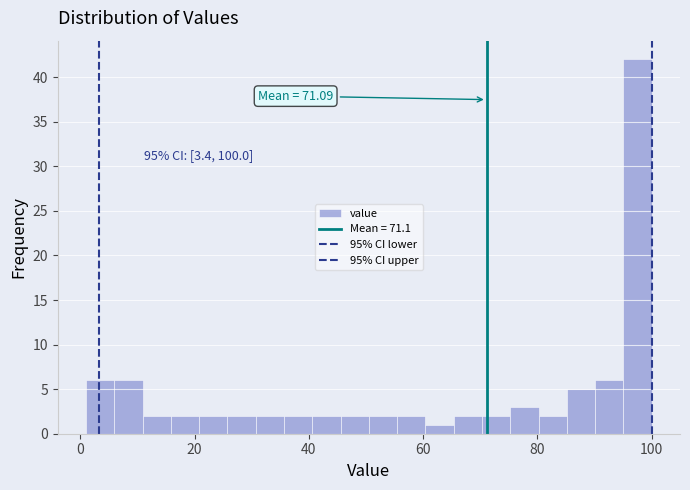

Read against the x-axis, roughly where is the centre of the tallest bar?

98